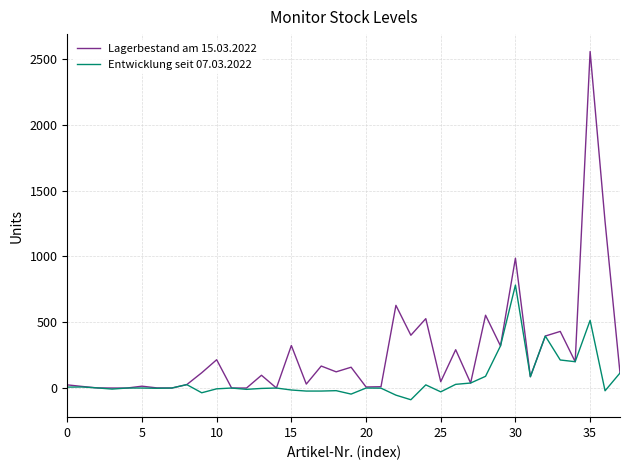

Which series has the largest range (max minus min)?

Lagerbestand am 15.03.2022